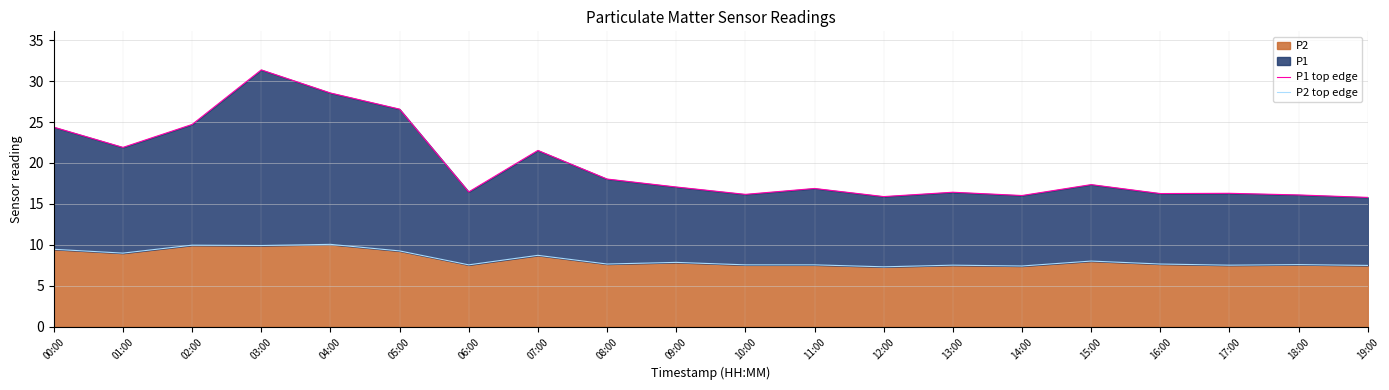

Rank the categories by P1 top edge value from highest to lowest.

03:00, 04:00, 05:00, 02:00, 00:00, 01:00, 07:00, 08:00, 15:00, 09:00, 11:00, 06:00, 13:00, 17:00, 16:00, 10:00, 18:00, 14:00, 12:00, 19:00